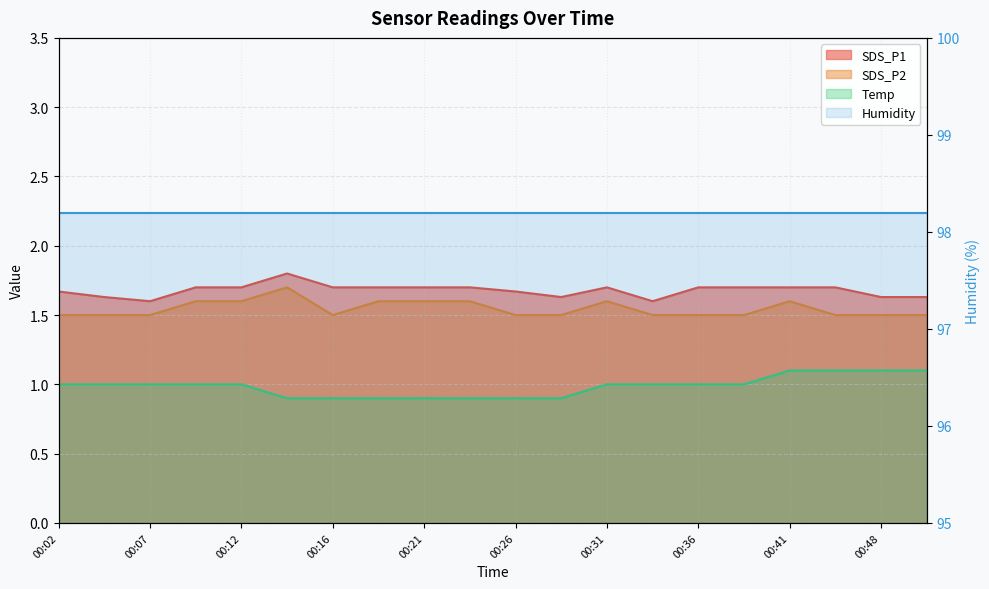

Which series has the largest range (max minus min)?

Temp